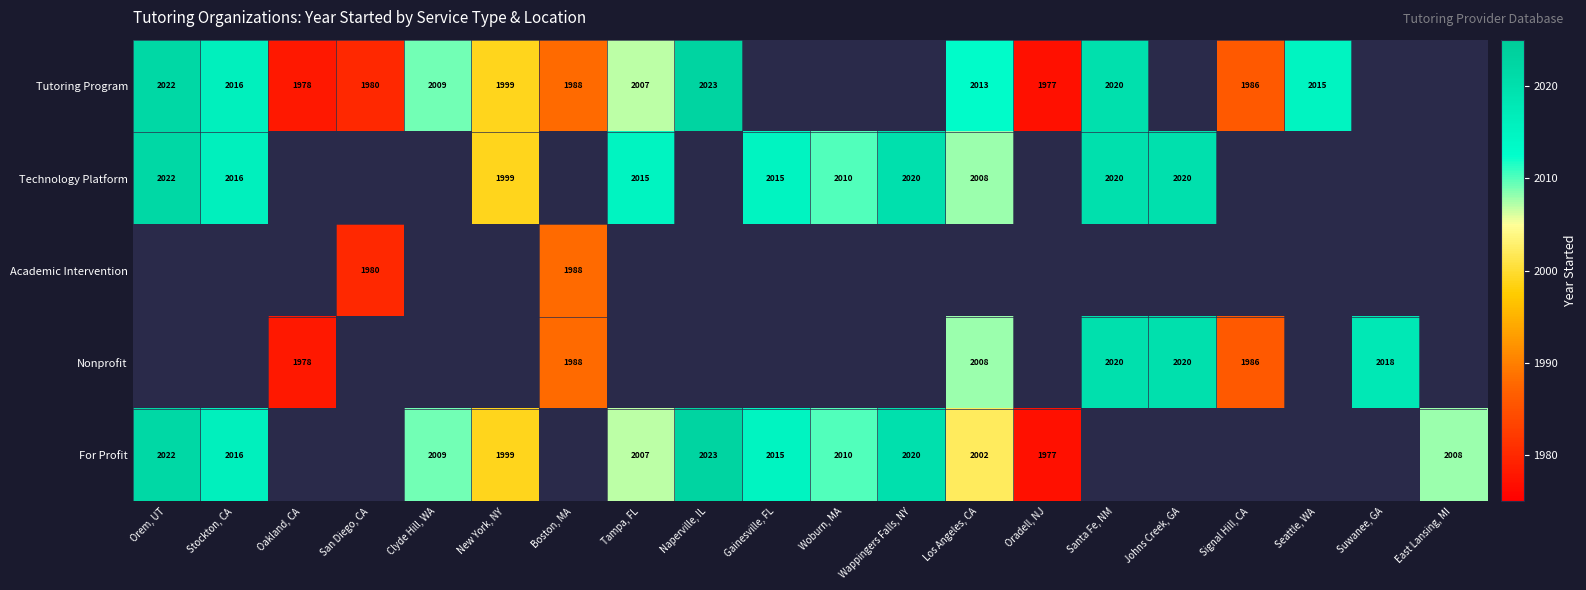

At how many categories does at least one series exceed 1981?

17